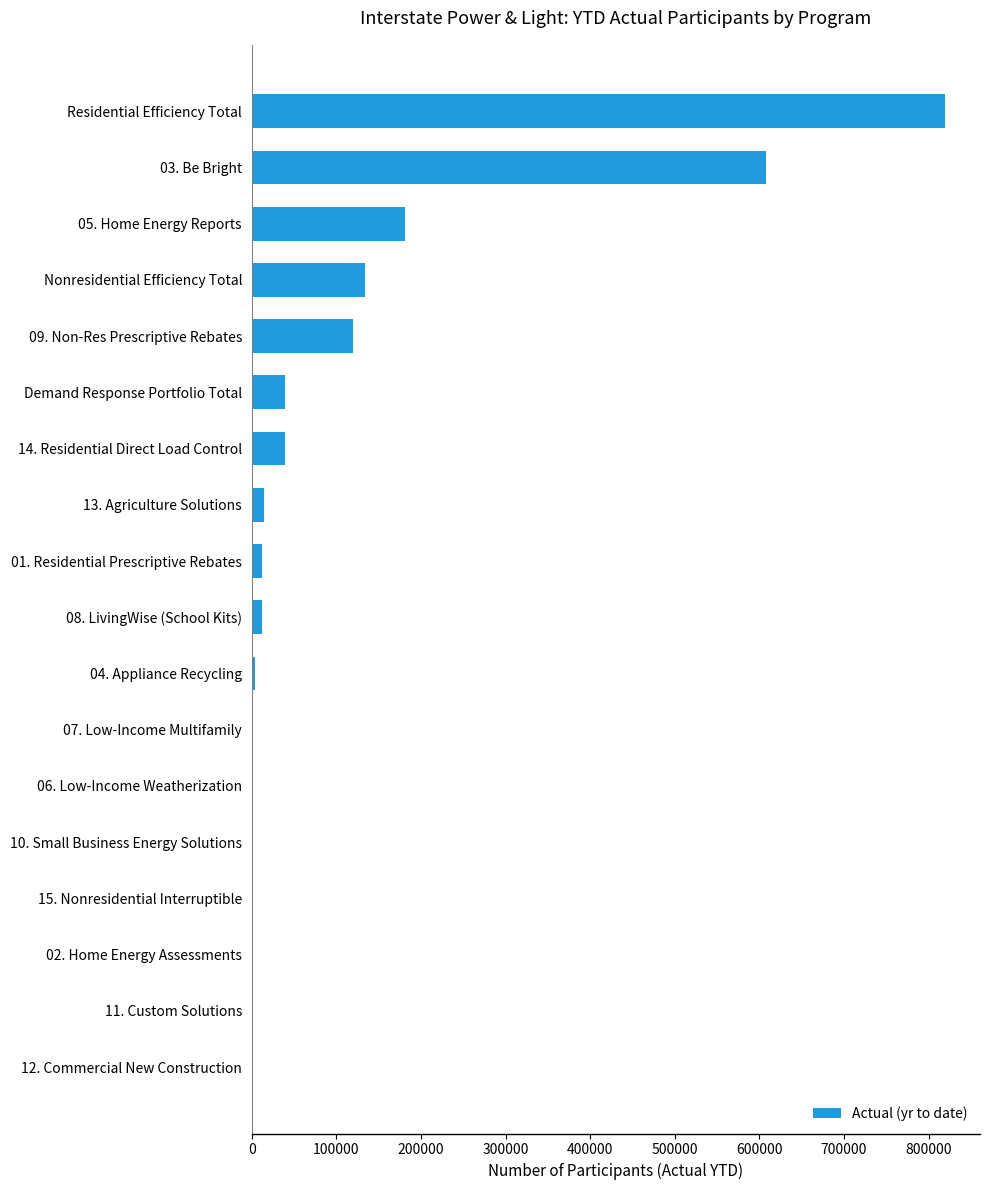

What is the greatest value displayed?

819668.5